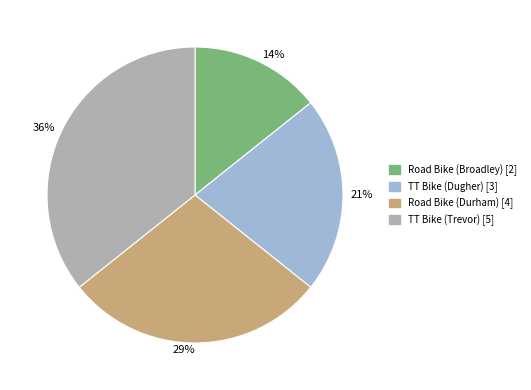

Is there any slice that represents more than half of the pie?

No